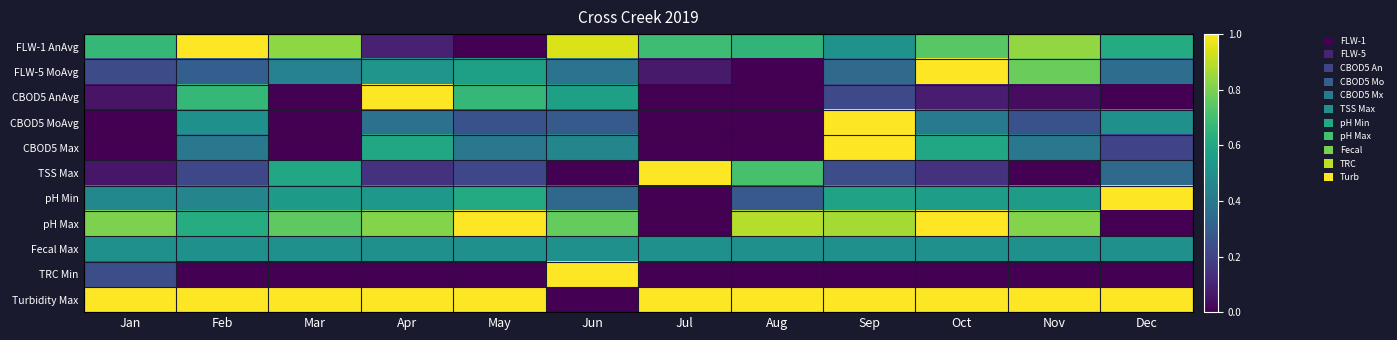

Rank the series by their maximum value, from lowest to highest.

Fecal Max, FLW-1 AnAvg, FLW-5 MoAvg, CBOD5 AnAvg, CBOD5 MoAvg, CBOD5 Max, TSS Max, pH Min, pH Max, TRC Min, Turbidity Max